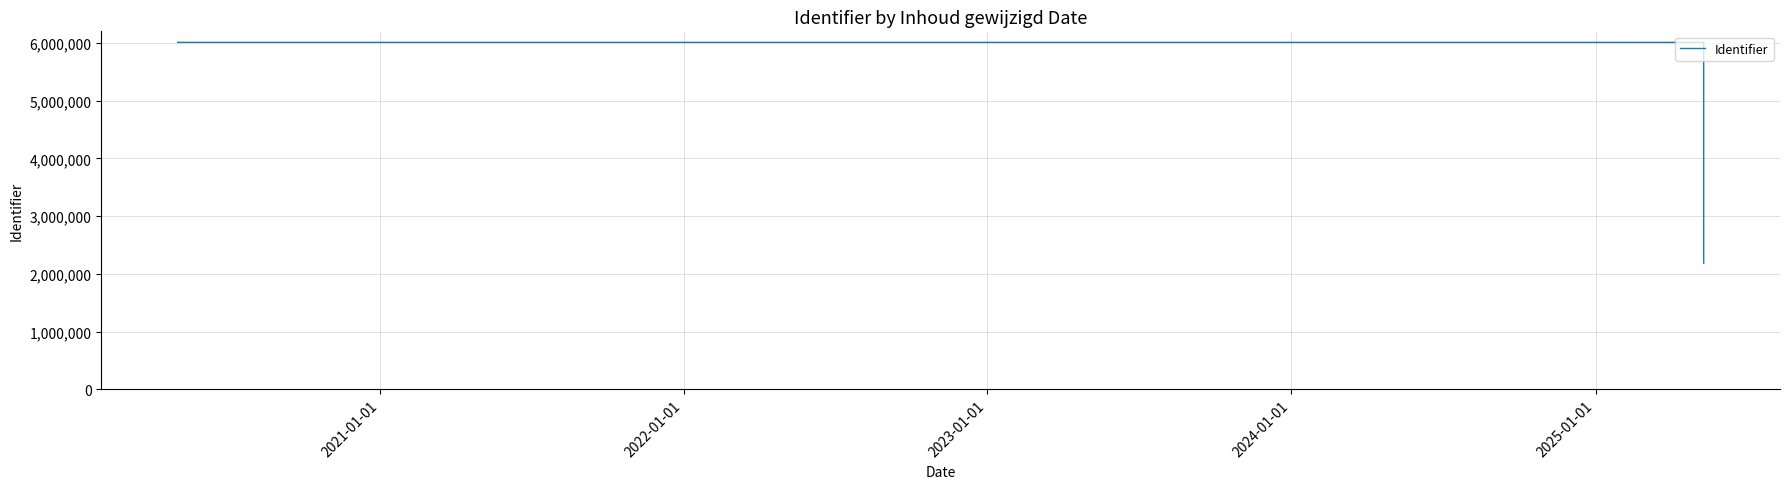

What is the average value?

5714363